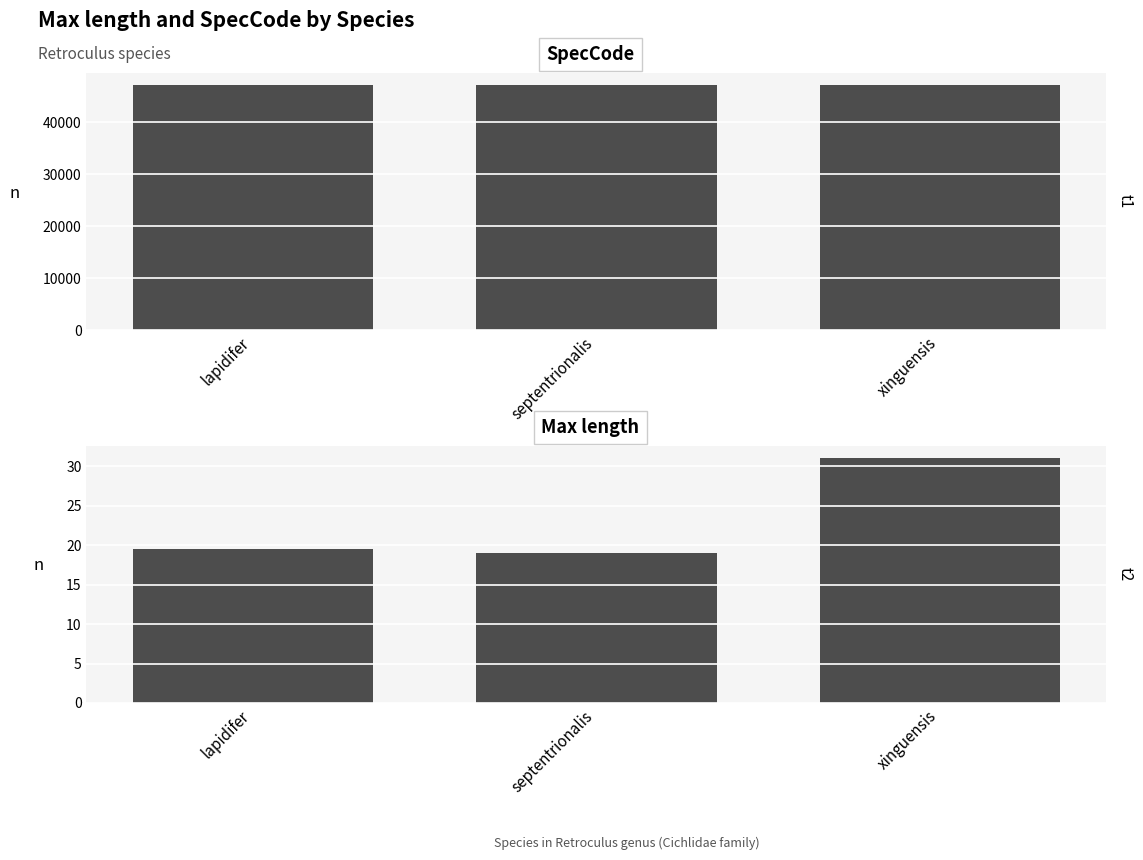

What is the value of the SpecCode bar at the 1st from the left?

47077.0